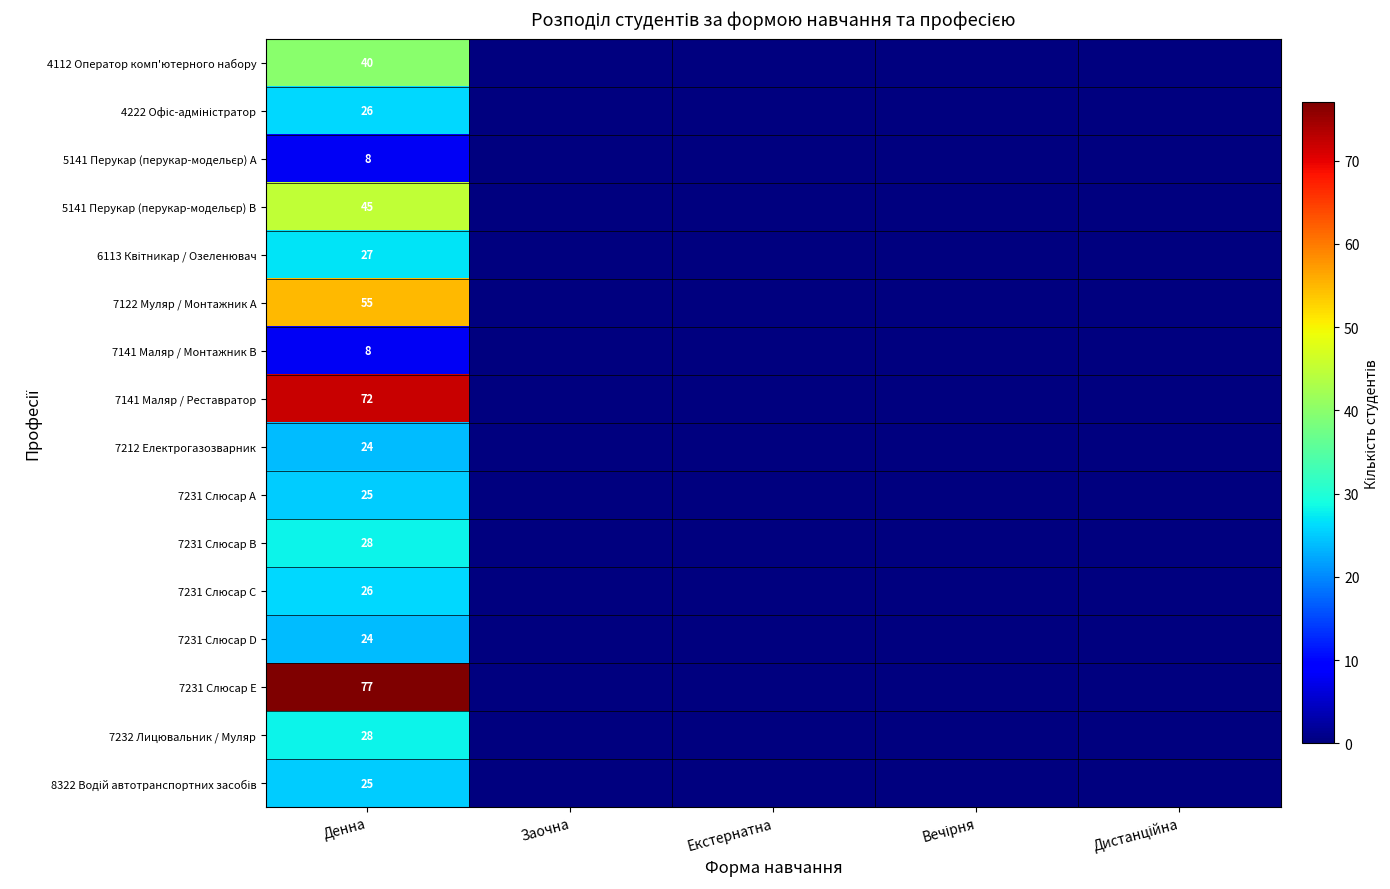

At which label is 7231 Слюсар D closest to 12?

Денна